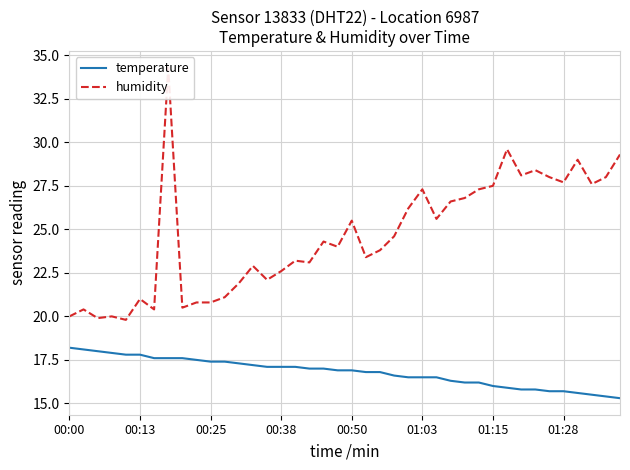

List the series in order of their overall mean, lowest first.

temperature, humidity